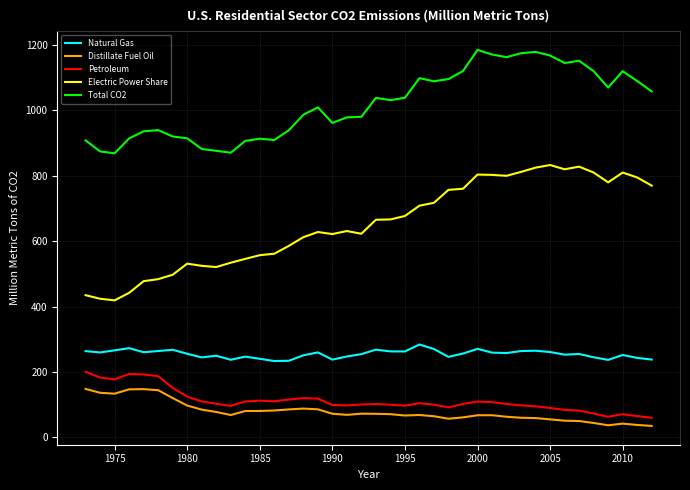

List the series in order of their peak value, lowest first.

Distillate Fuel Oil, Petroleum, Natural Gas, Electric Power Share, Total CO2